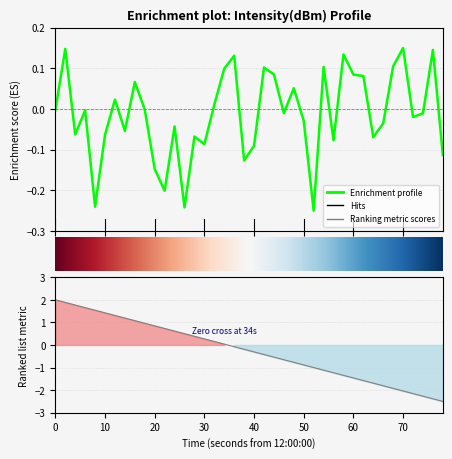

What is the minimum value shown in the chart?

-0.2